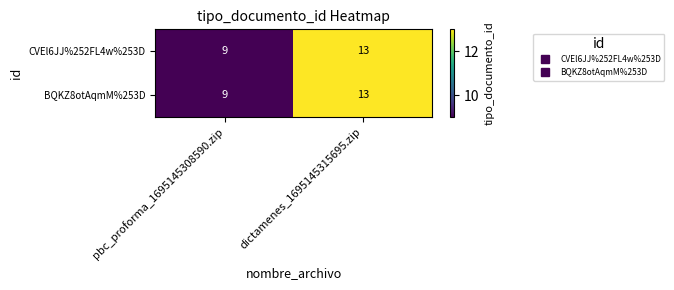

What is the sum of the CVEl6JJ%252FL4w%253D values at dictamenes_1695145315695.zip and pbc_proforma_1695145308590.zip?

22